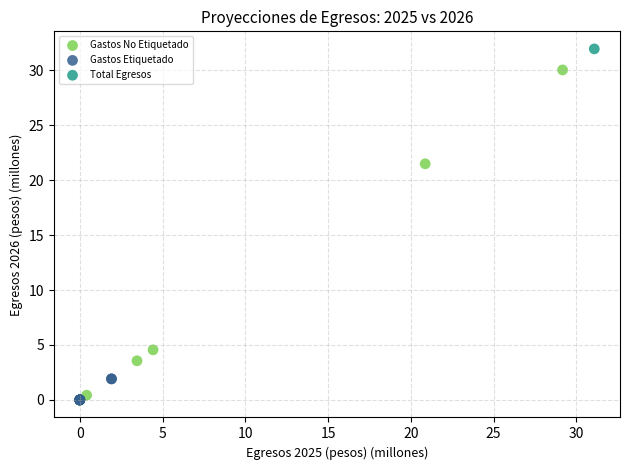

Which series reaches the maximum Y coordinate?

Total Egresos